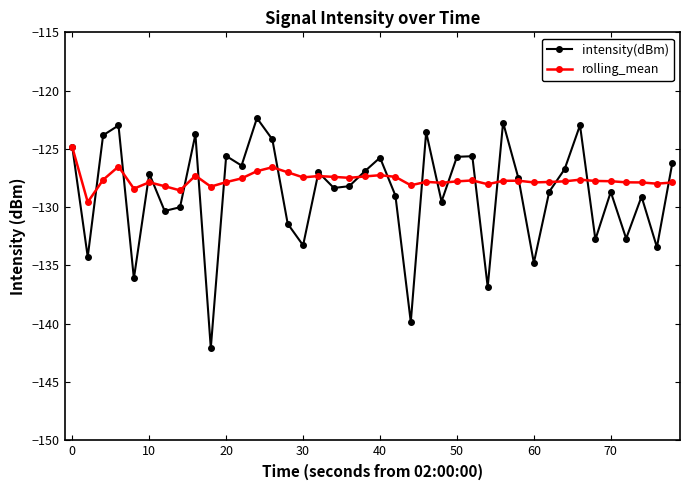

Rank the series by their maximum value, from highest to lowest.

intensity(dBm), rolling_mean